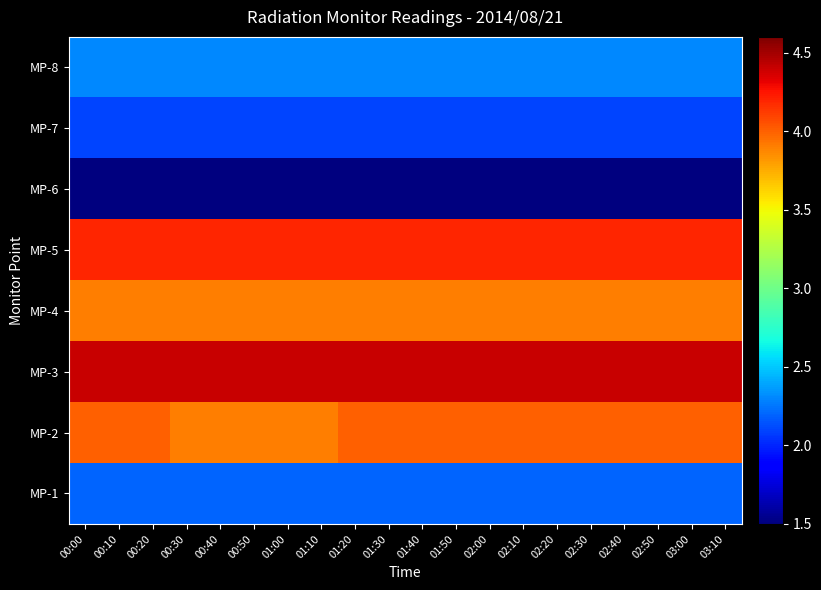

Reading left to right, transcribe all the data shown in this chart.

MP-1: 00:00=2.2	00:10=2.2	00:20=2.2	00:30=2.2	00:40=2.2	00:50=2.2	01:00=2.2	01:10=2.2	01:20=2.2	01:30=2.2	01:40=2.2	01:50=2.2	02:00=2.2	02:10=2.2	02:20=2.2	02:30=2.2	02:40=2.2	02:50=2.2	03:00=2.2	03:10=2.2
MP-2: 00:00=4.0	00:10=4.0	00:20=4.0	00:30=3.9	00:40=3.9	00:50=3.9	01:00=3.9	01:10=3.9	01:20=4.0	01:30=4.0	01:40=4.0	01:50=4.0	02:00=4.0	02:10=4.0	02:20=4.0	02:30=4.0	02:40=4.0	02:50=4.0	03:00=4.0	03:10=4.0
MP-3: 00:00=4.4	00:10=4.4	00:20=4.4	00:30=4.4	00:40=4.4	00:50=4.4	01:00=4.4	01:10=4.4	01:20=4.4	01:30=4.4	01:40=4.4	01:50=4.4	02:00=4.4	02:10=4.4	02:20=4.4	02:30=4.4	02:40=4.4	02:50=4.4	03:00=4.4	03:10=4.4
MP-4: 00:00=3.9	00:10=3.9	00:20=3.9	00:30=3.9	00:40=3.9	00:50=3.9	01:00=3.9	01:10=3.9	01:20=3.9	01:30=3.9	01:40=3.9	01:50=3.9	02:00=3.9	02:10=3.9	02:20=3.9	02:30=3.9	02:40=3.9	02:50=3.9	03:00=3.9	03:10=3.9
MP-5: 00:00=4.2	00:10=4.2	00:20=4.2	00:30=4.2	00:40=4.2	00:50=4.2	01:00=4.2	01:10=4.2	01:20=4.2	01:30=4.2	01:40=4.2	01:50=4.2	02:00=4.2	02:10=4.2	02:20=4.2	02:30=4.2	02:40=4.2	02:50=4.2	03:00=4.2	03:10=4.2
MP-6: 00:00=1.5	00:10=1.5	00:20=1.5	00:30=1.5	00:40=1.5	00:50=1.5	01:00=1.5	01:10=1.5	01:20=1.5	01:30=1.5	01:40=1.5	01:50=1.5	02:00=1.5	02:10=1.5	02:20=1.5	02:30=1.5	02:40=1.5	02:50=1.5	03:00=1.5	03:10=1.5
MP-7: 00:00=2.1	00:10=2.1	00:20=2.1	00:30=2.1	00:40=2.1	00:50=2.1	01:00=2.1	01:10=2.1	01:20=2.1	01:30=2.1	01:40=2.1	01:50=2.1	02:00=2.1	02:10=2.1	02:20=2.1	02:30=2.1	02:40=2.1	02:50=2.1	03:00=2.1	03:10=2.1
MP-8: 00:00=2.3	00:10=2.3	00:20=2.3	00:30=2.3	00:40=2.3	00:50=2.3	01:00=2.3	01:10=2.3	01:20=2.3	01:30=2.3	01:40=2.3	01:50=2.3	02:00=2.3	02:10=2.3	02:20=2.3	02:30=2.3	02:40=2.3	02:50=2.3	03:00=2.3	03:10=2.3